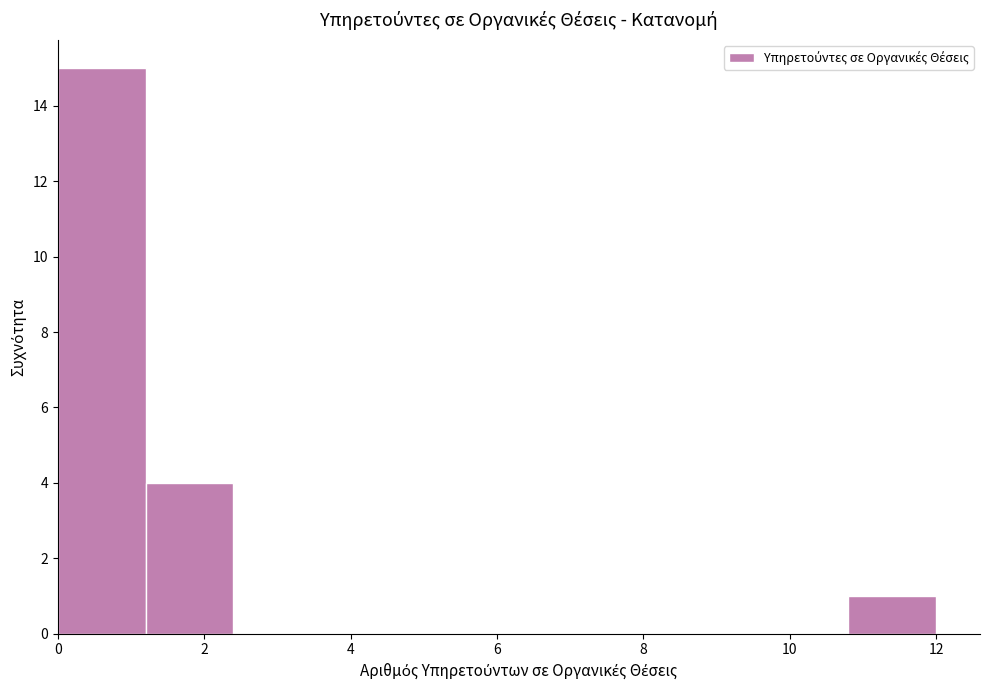

Reading left to right, transcribe this chart: for each bar, give the range it covers on the x-axis and its height. The values are not printed on the chart, so give them approximately, as read against the axis.

0.0 to 1.2: 15
1.2 to 2.4: 4
2.4 to 3.6: 0
3.6 to 4.8: 0
4.8 to 6.0: 0
6.0 to 7.2: 0
7.2 to 8.4: 0
8.4 to 9.6: 0
9.6 to 10.8: 0
10.8 to 12.0: 1